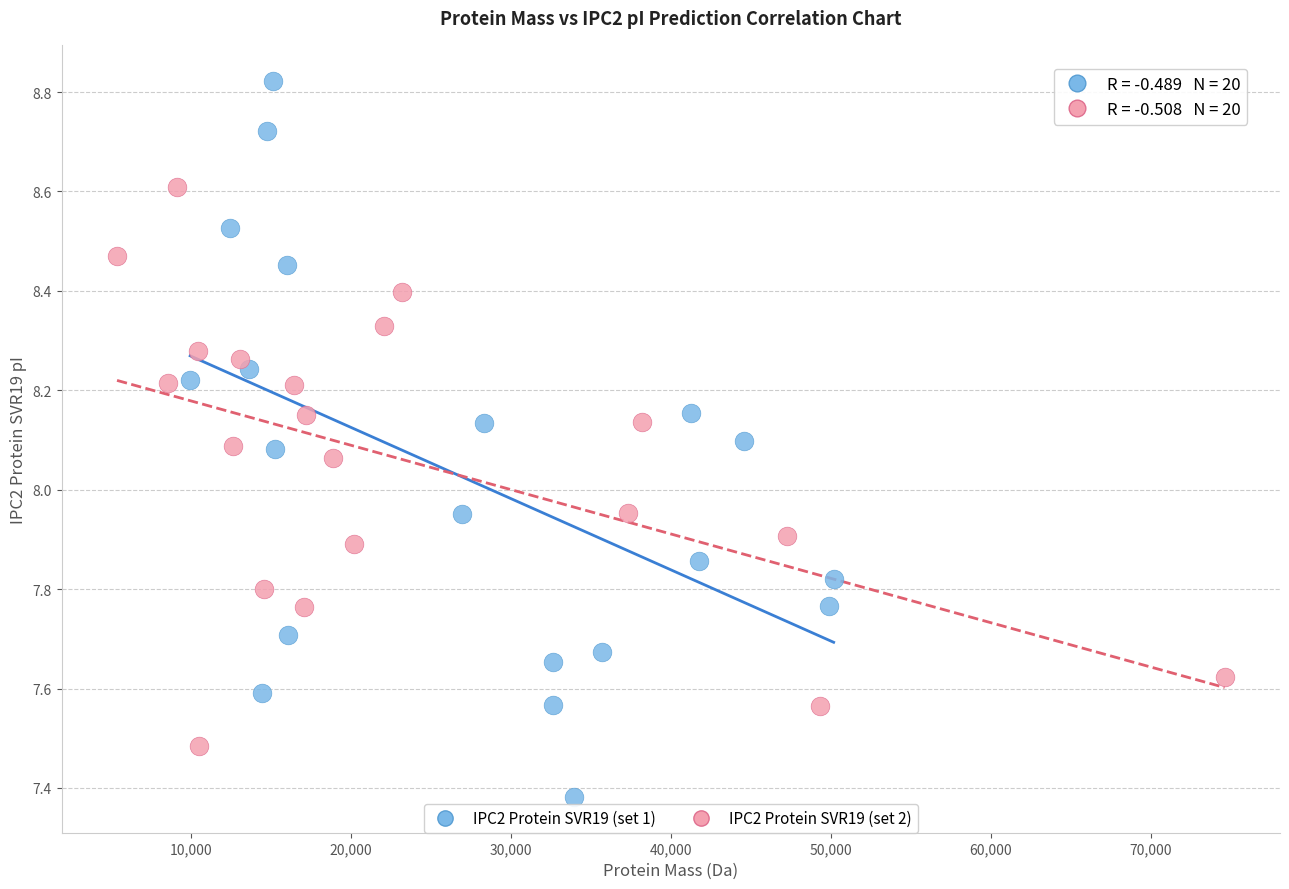

Which series has the largest Y range (max minus min)?

IPC2 Protein SVR19 (set 1)